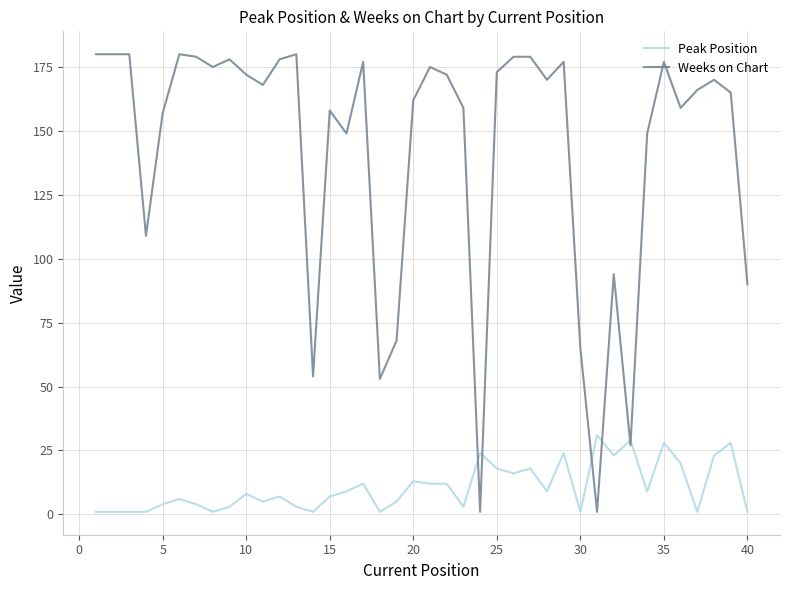

What is the difference between the maximum and minimum values in the Weeks on Chart series?

179